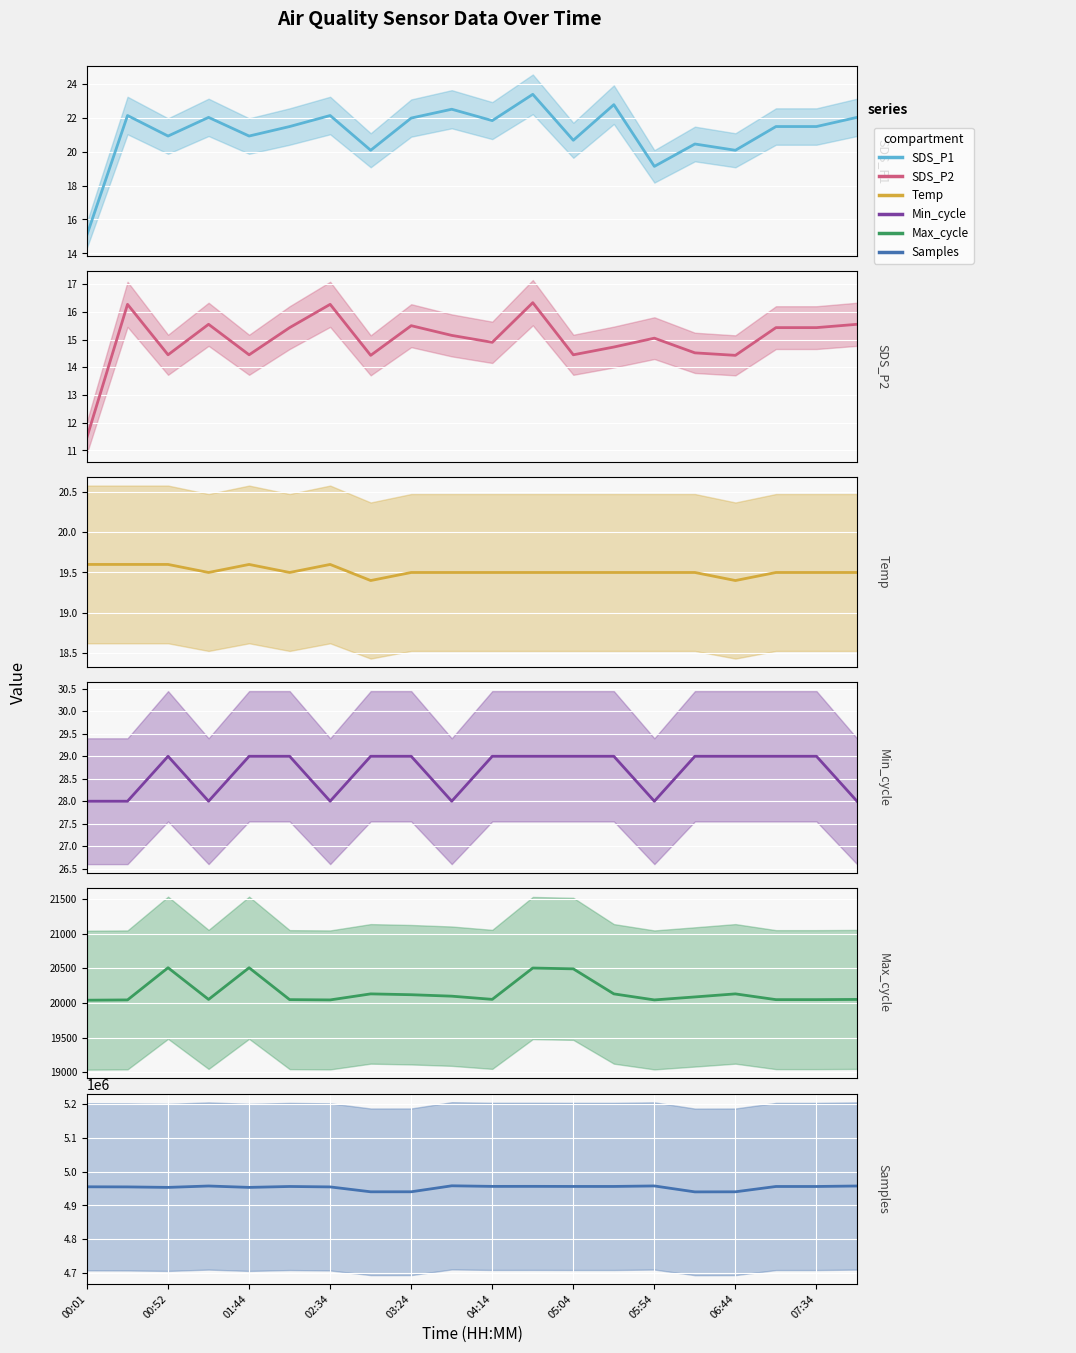

At 00:52, list the series in order from smallest to largest.

SDS_P2, Temp, SDS_P1, Min_cycle, Max_cycle, Samples